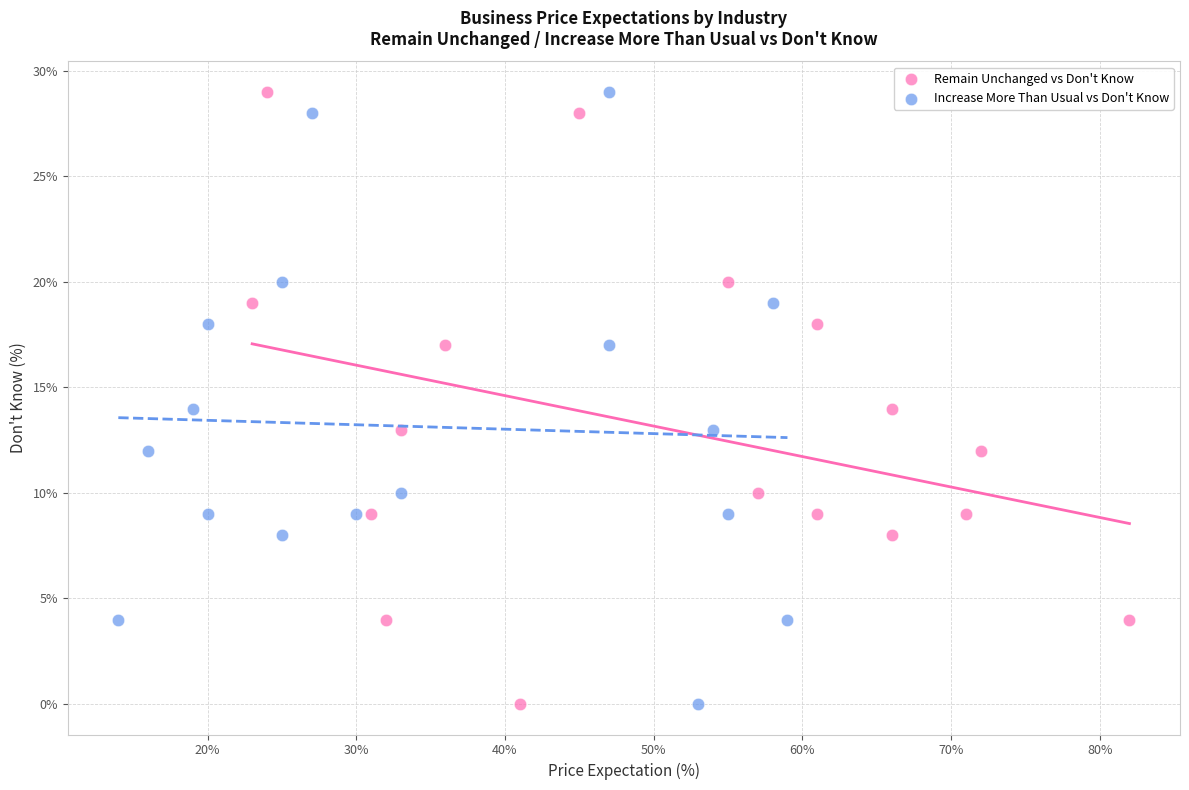

What are all the series names shown in the legend?

Remain Unchanged vs Don't Know, Increase More Than Usual vs Don't Know